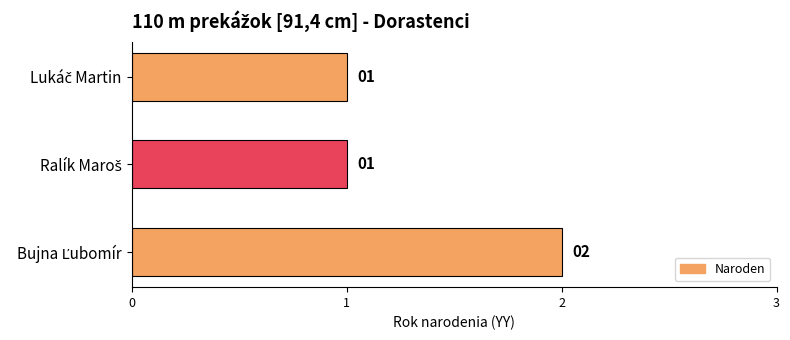

What is the sum of all values?

4